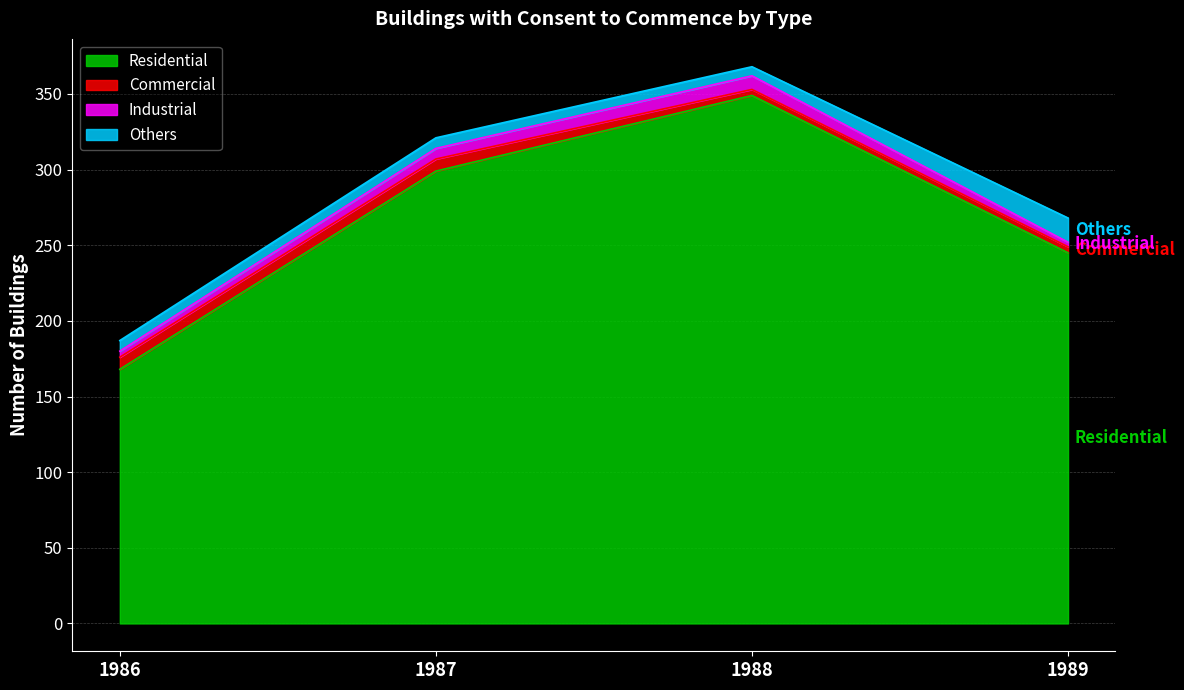

The value of Others at 1987 is 7. True or false?

True